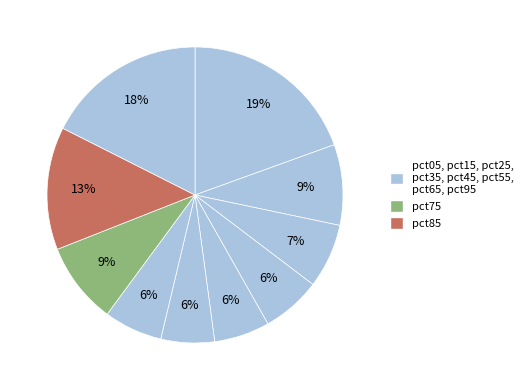

Count the number of slices in the pie.

10